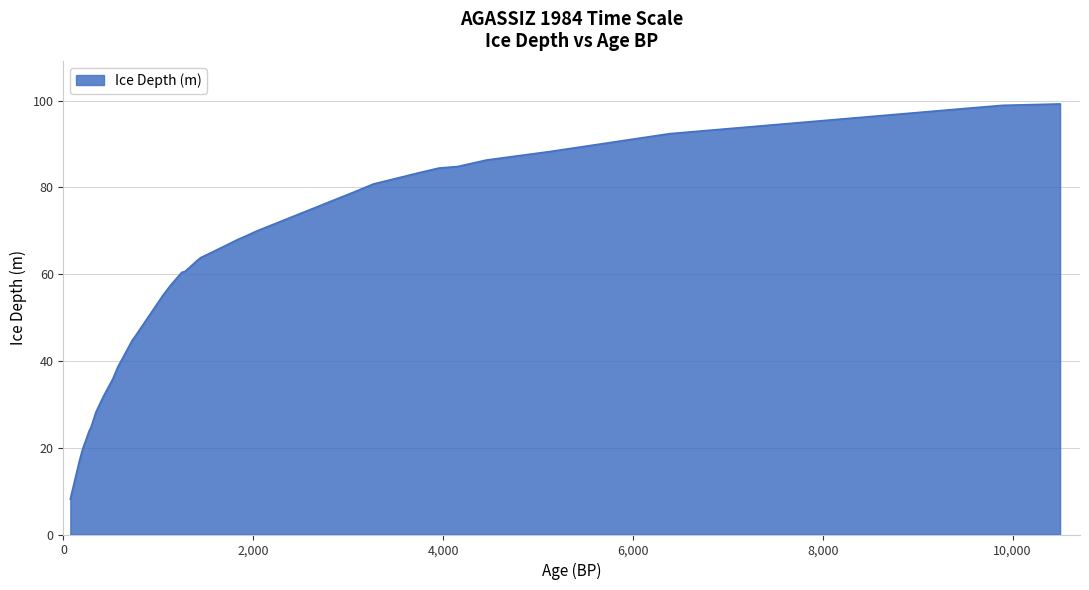

What is the minimum value shown in the chart?

8.2